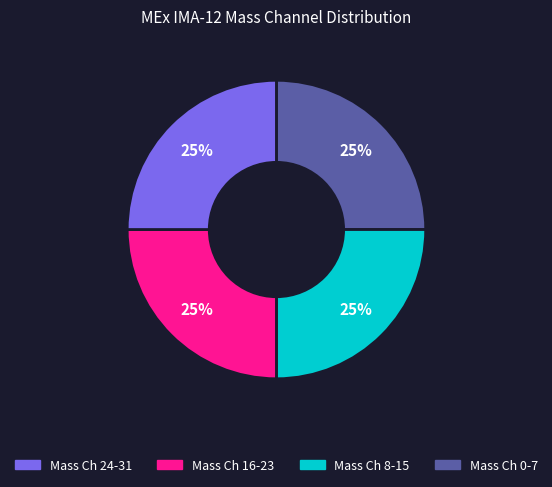

Is there any slice that represents more than half of the pie?

No